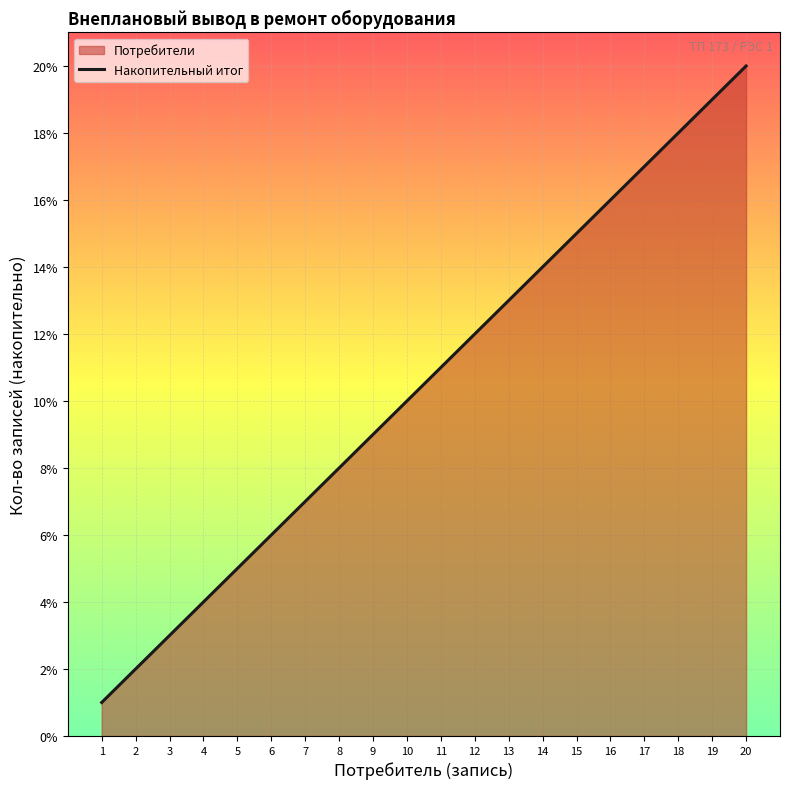

How many lines are shown in the chart?

1